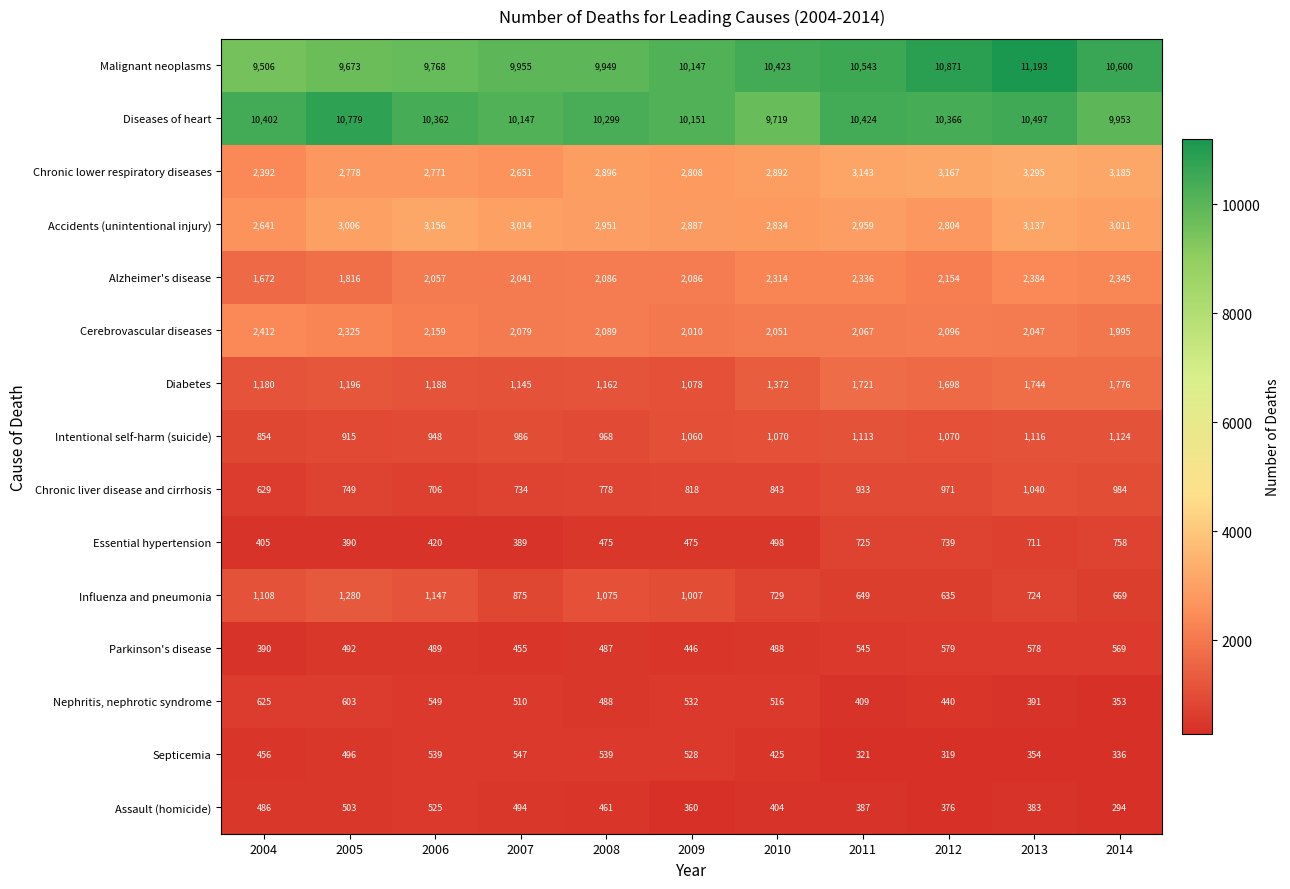

What is the average value of the Intentional self-harm (suicide) series?

1020